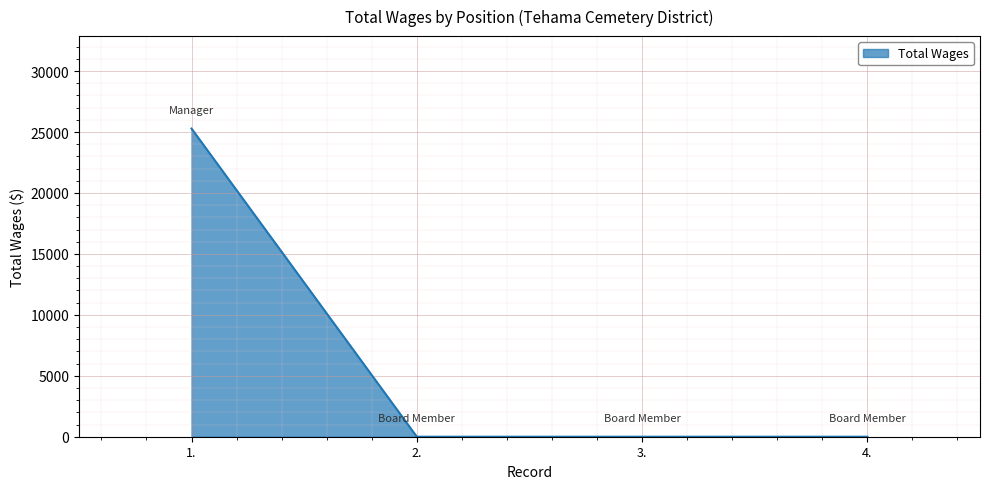

True or false: the data has more than 1 interior local peaks.

False